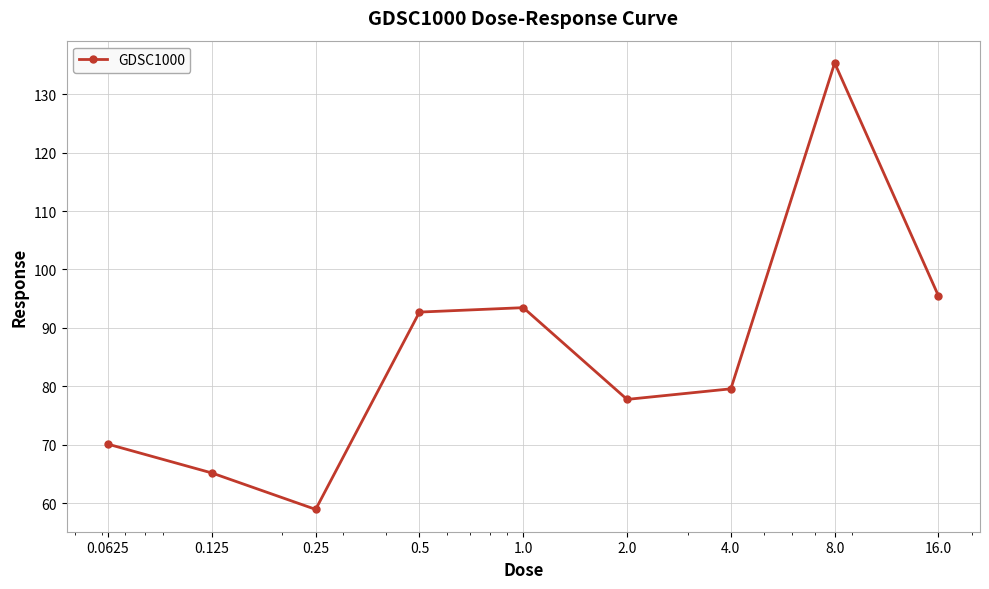

What is the difference between the maximum and minimum values?

76.4